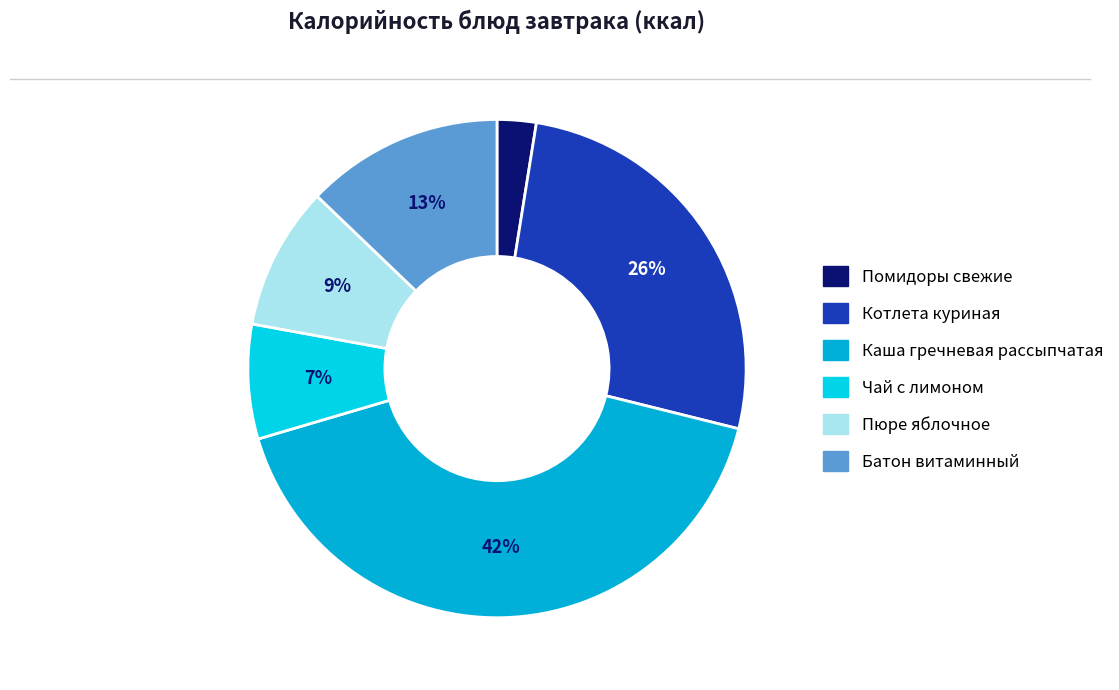

What percentage is the Котлета куриная slice, to the nearest percent?

26%